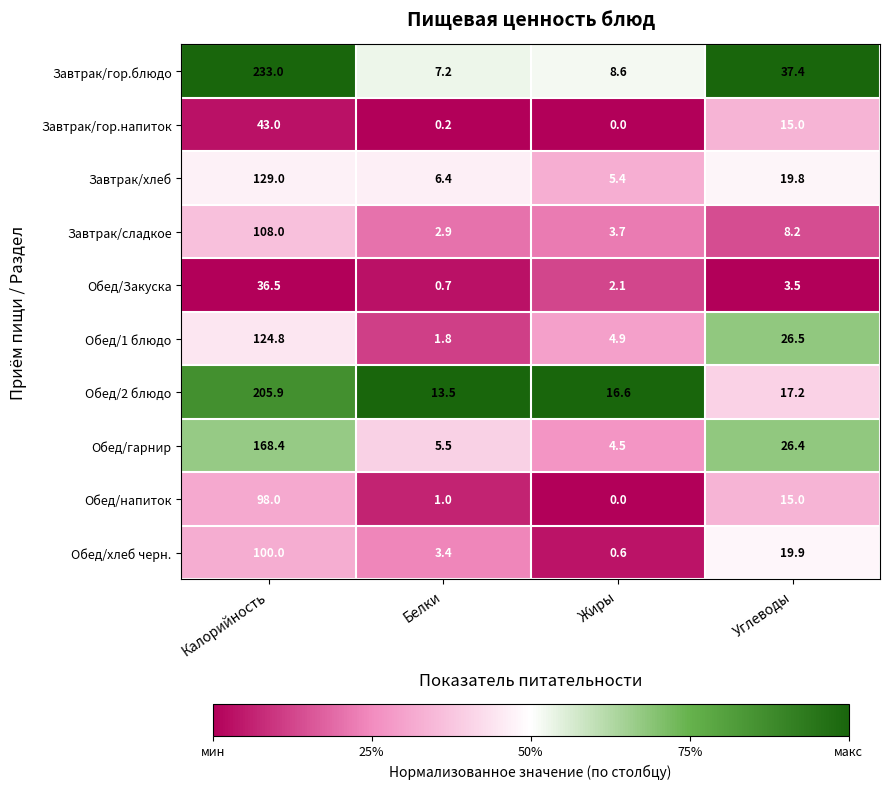

Which series changed the most between Калорийность and Белки?

Завтрак/гор.блюдо